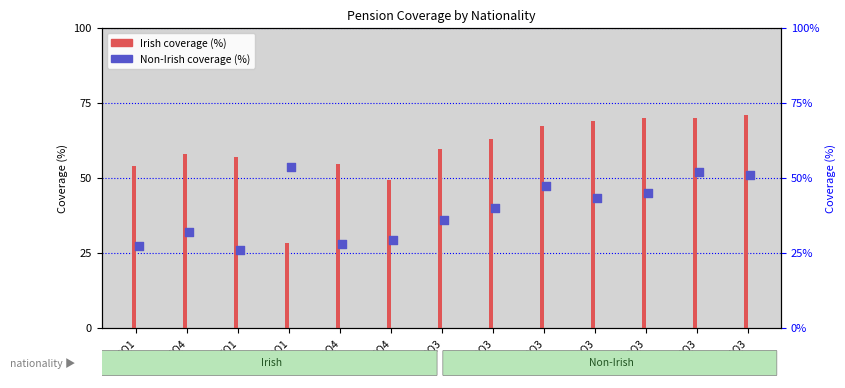

What is the change in value from 2005Q4 to 2020Q3?

+15.1